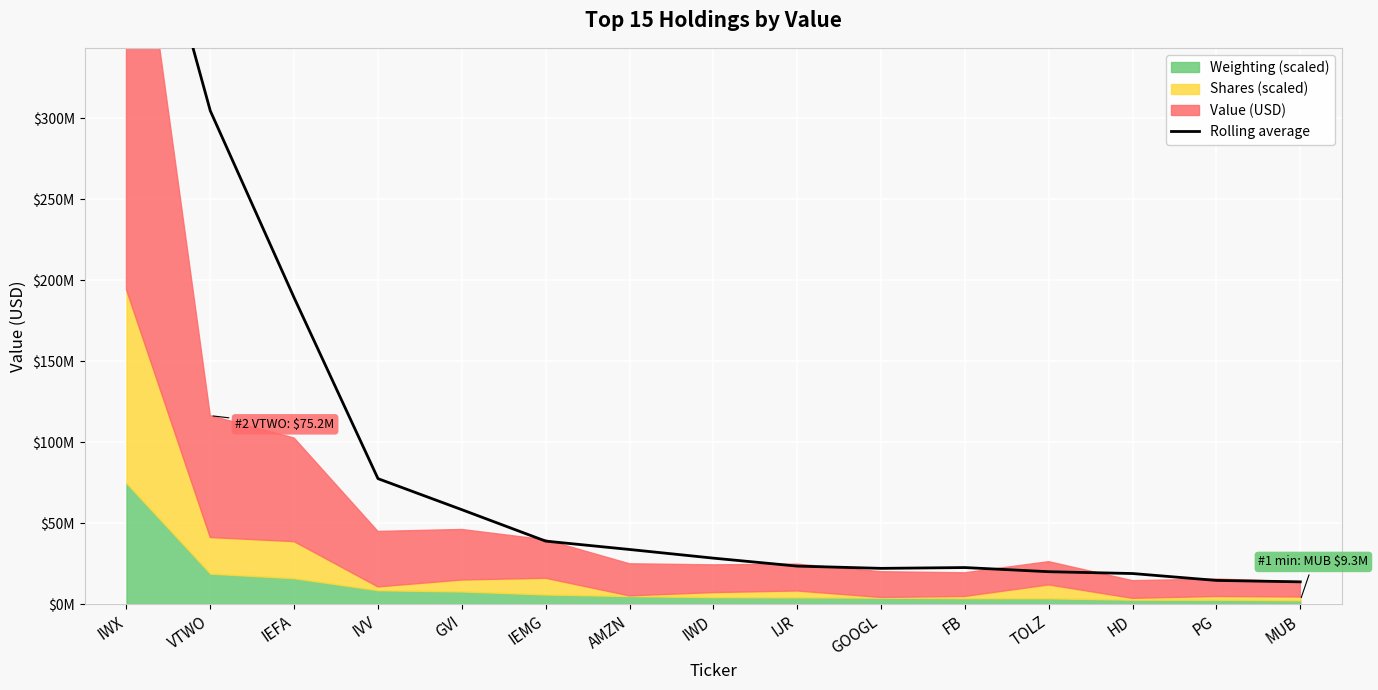

The value at HD is 10375578.4. True or false?

False